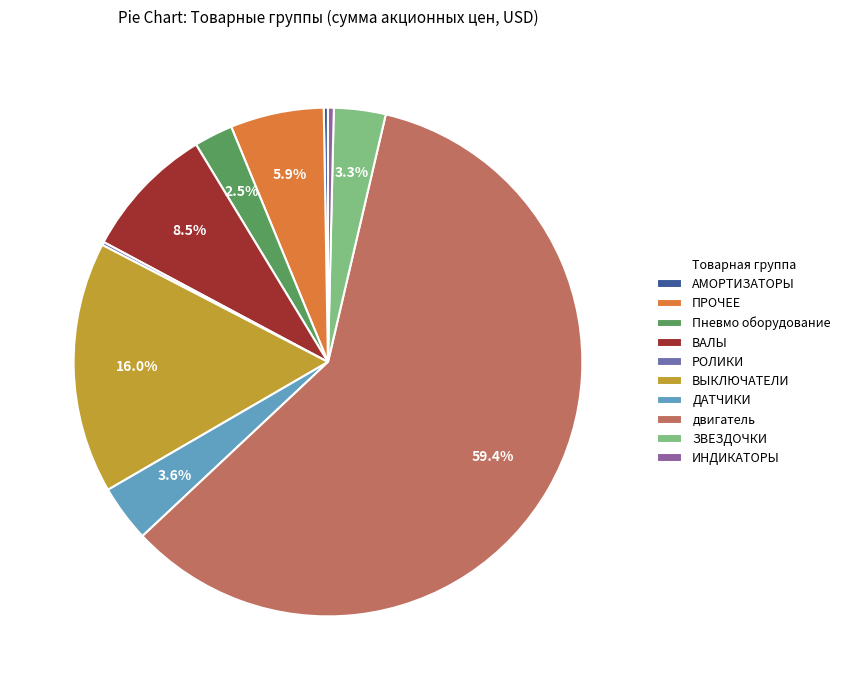

True or false: ИНДИКАТОРЫ accounts for 0% of the total.

True